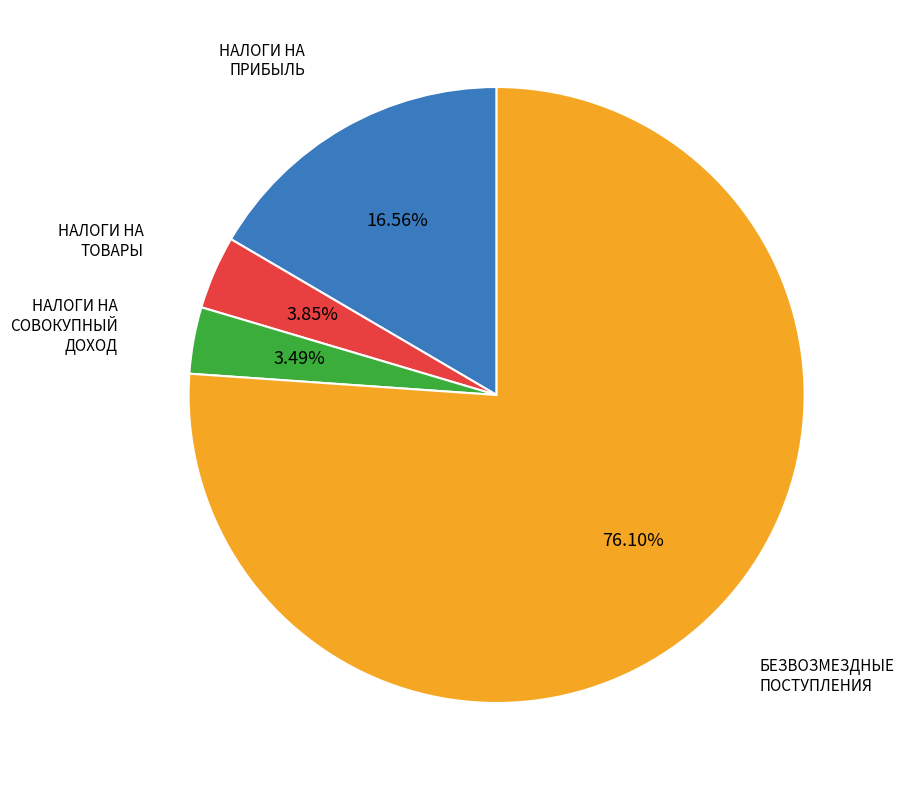

Is there a majority slice in this chart?

Yes